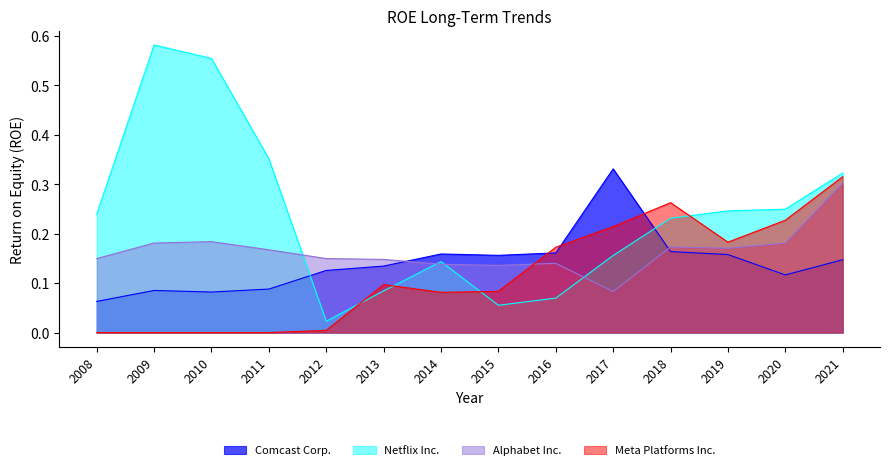

Which has a higher value, 2018 or 2017?

2017